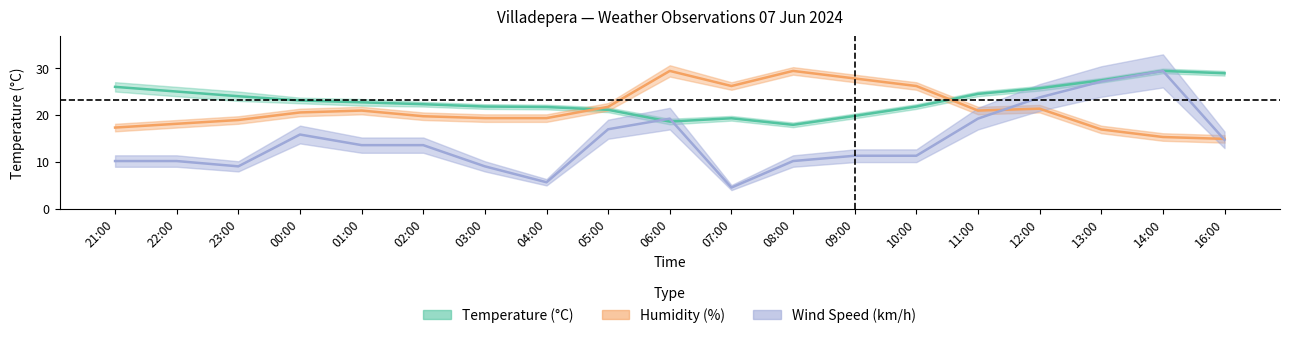

How many intersections are there between Wind Speed (km/h) and Humidity (%)?

2